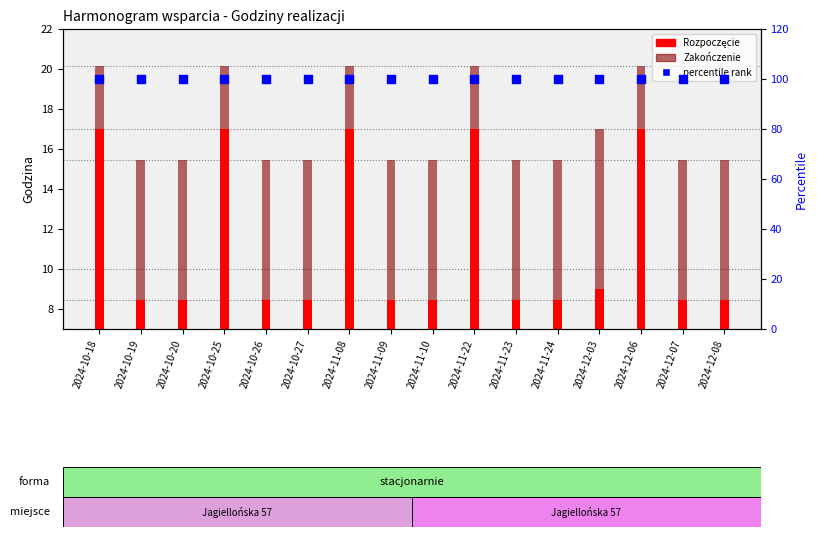

Which series has the largest total across all categories?

percentile rank